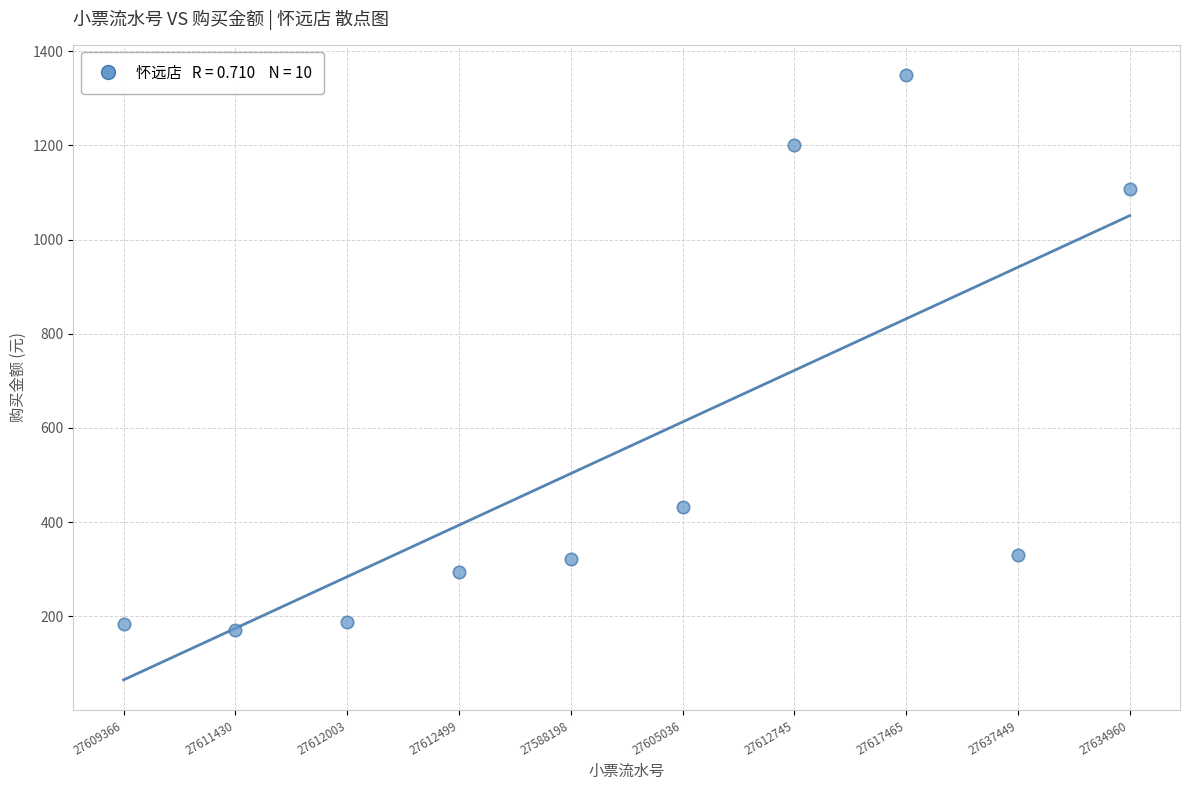

What is the average Y value?

557.7